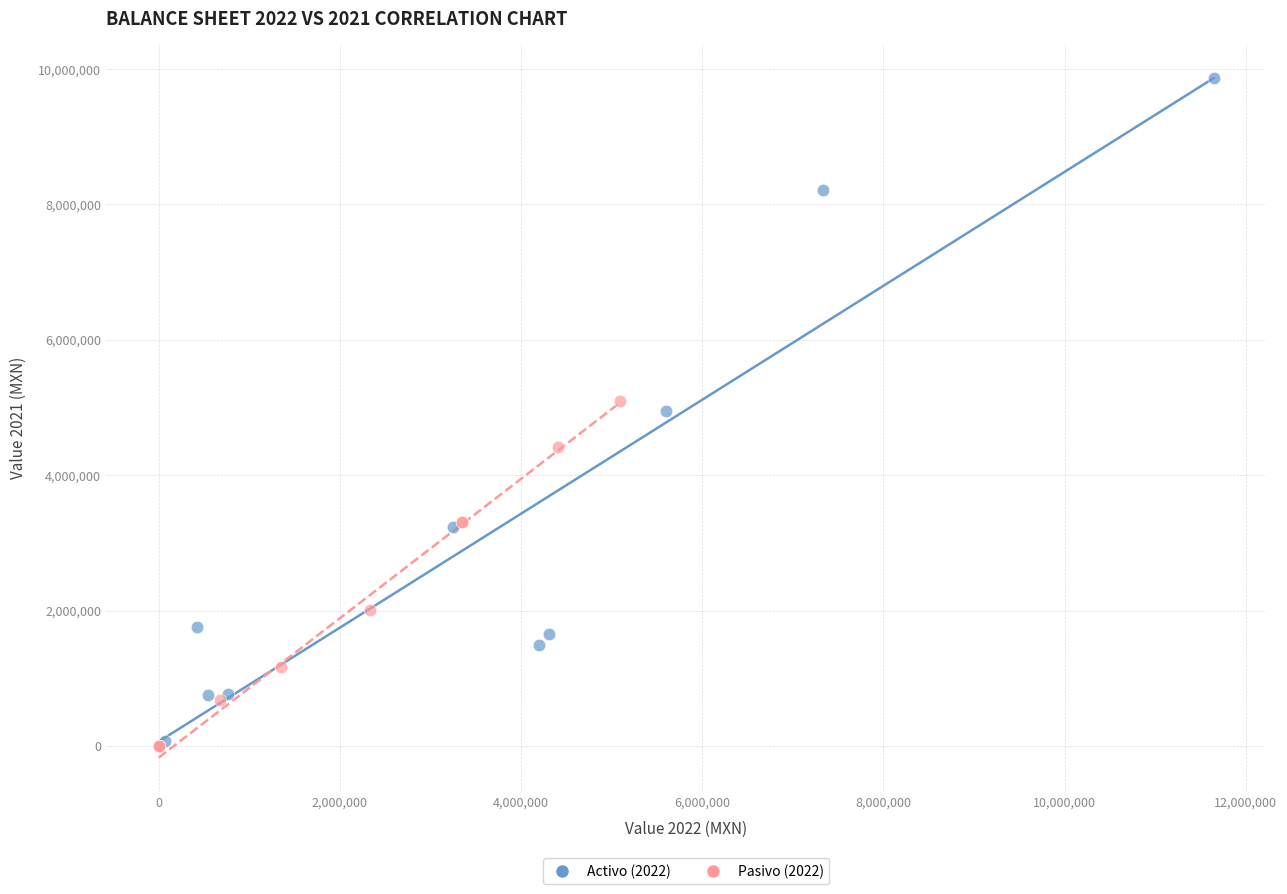

Which series has the widest spread of Y values?

Activo (2022)